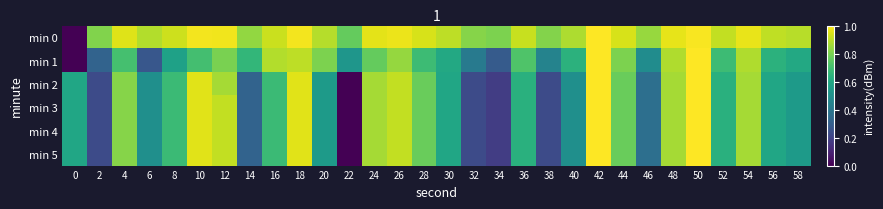

At 0, list the series in order from largest to smallest.

min 2, min 3, min 4, min 5, min 0, min 1